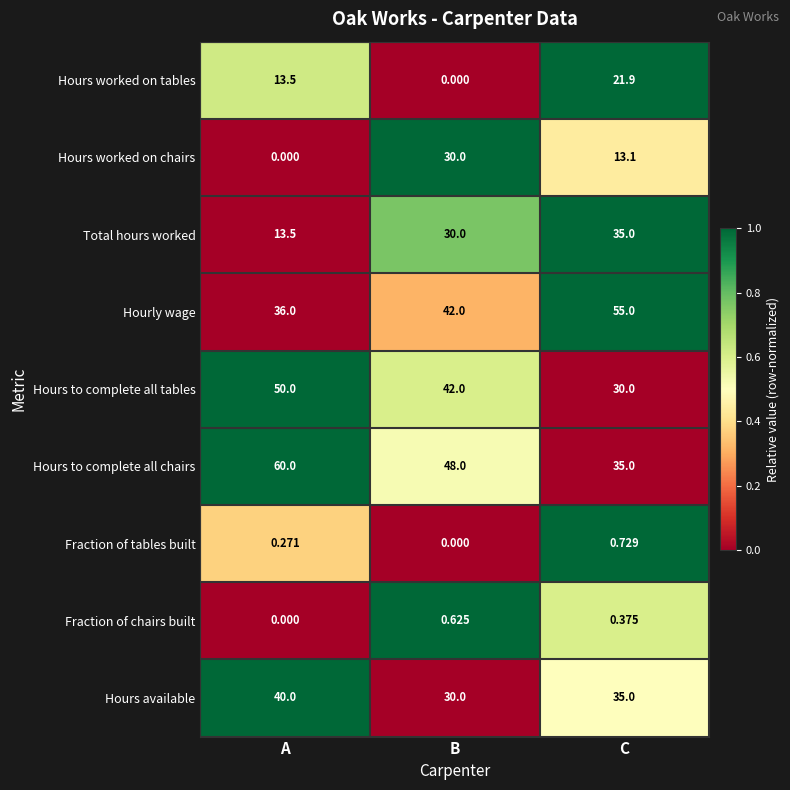

Where is Fraction of chairs built nearest to the value 0?

A